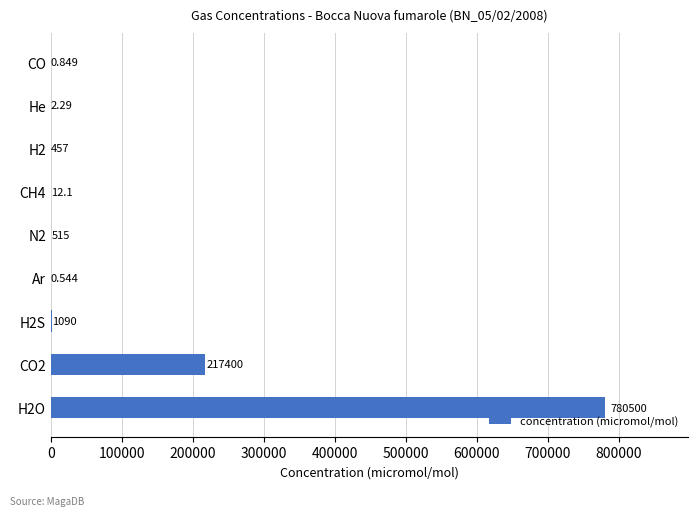

Are the bars horizontal?

Yes